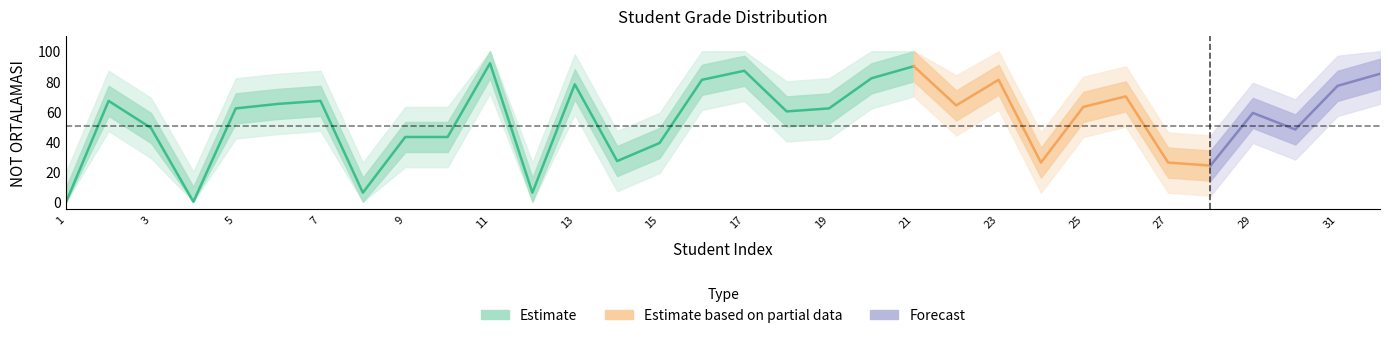

Reading left to right, extract all data points from this chart.

0	67	49	0	62	65	67	6	43	43	92	6	78	27	39	81	87	60	62	82	90	64	81	26	63	70	26	24	59	48	77	85